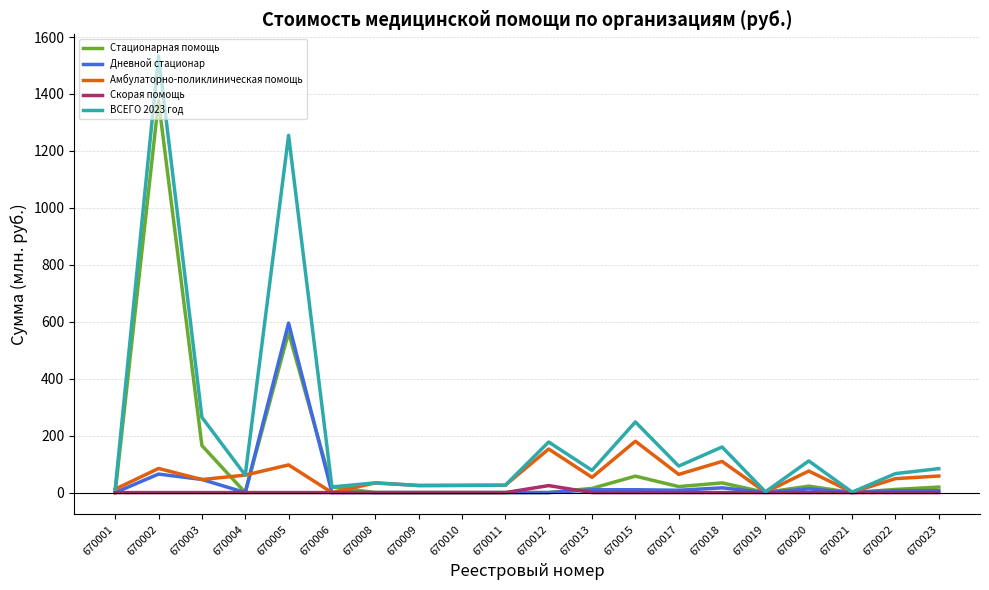

What is the difference between the second highest and second lowest values in the Амбулаторно-поликлиническая помощь series?

151.8